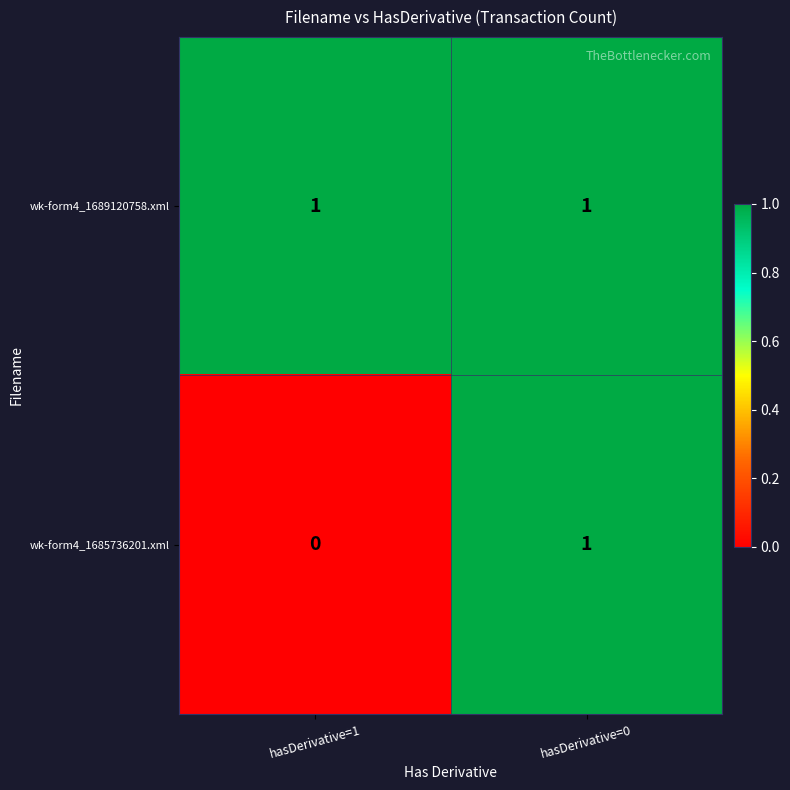

Rank the series by their average value, from highest to lowest.

wk-form4_1689120758.xml, wk-form4_1685736201.xml